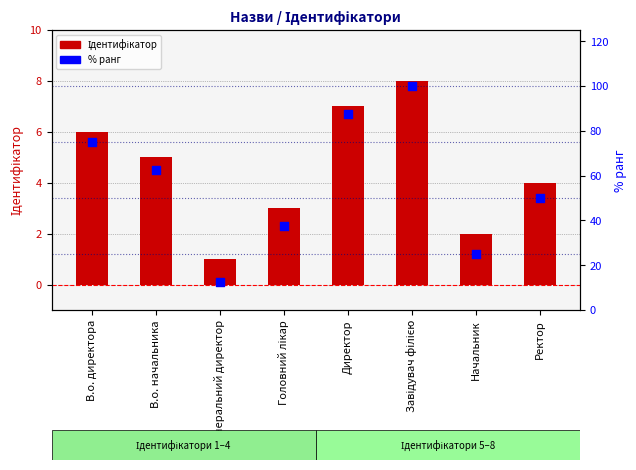

What are all the series names shown in the legend?

Ідентифікатор, % ранг